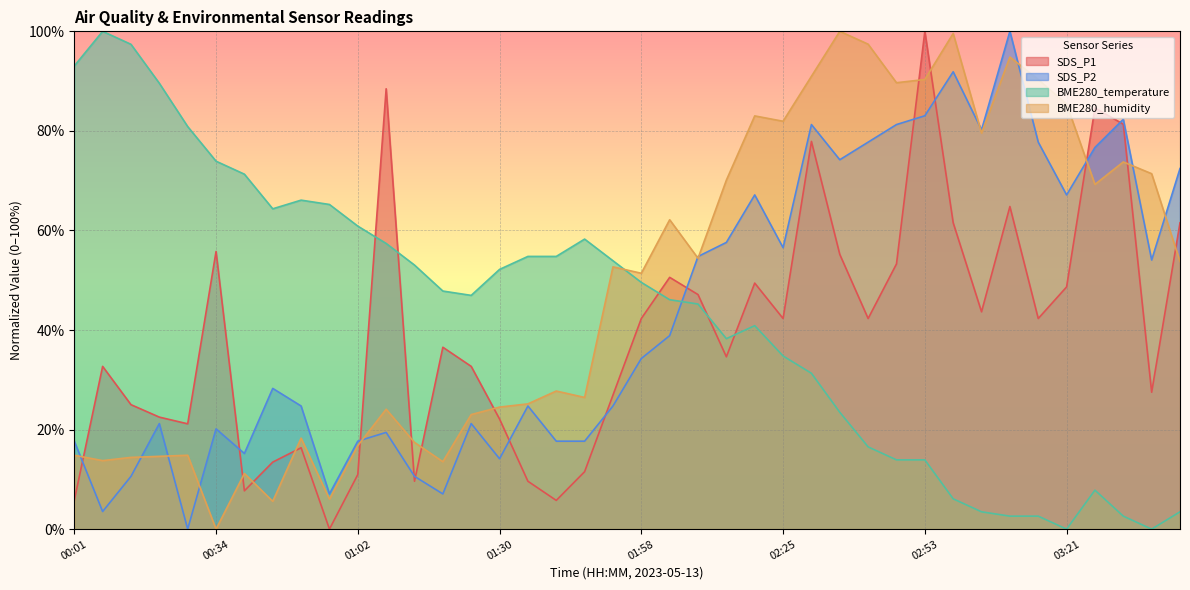

What are all the series names shown in the legend?

SDS_P1, SDS_P2, BME280_temperature, BME280_humidity